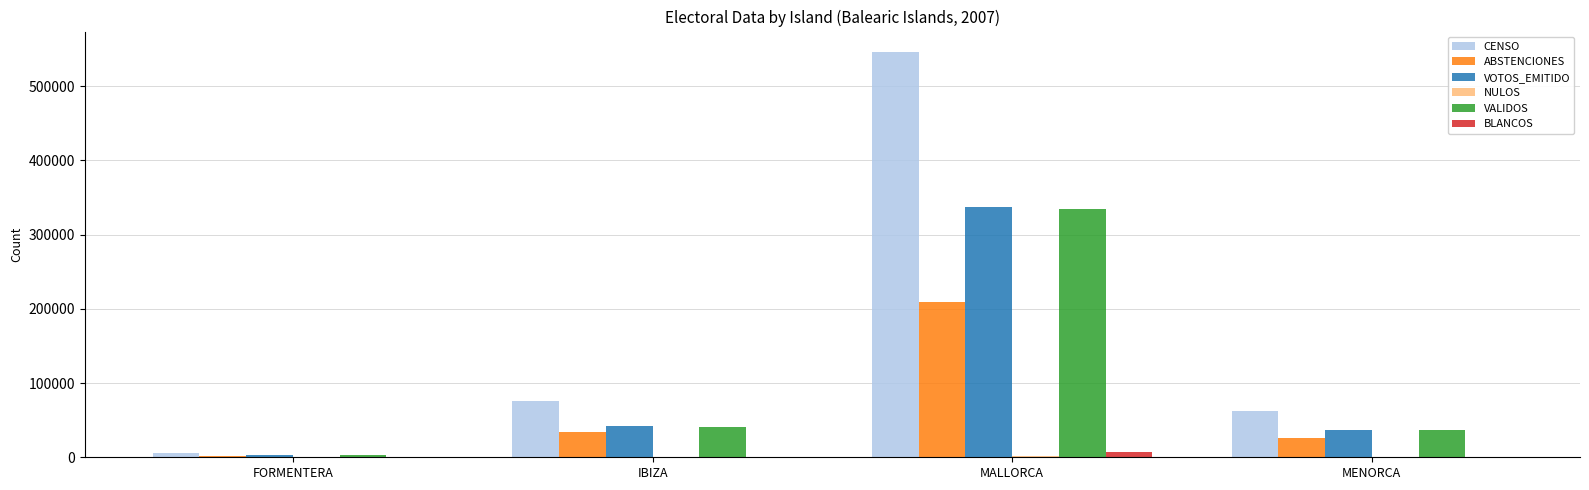

Which series has the largest range (max minus min)?

CENSO